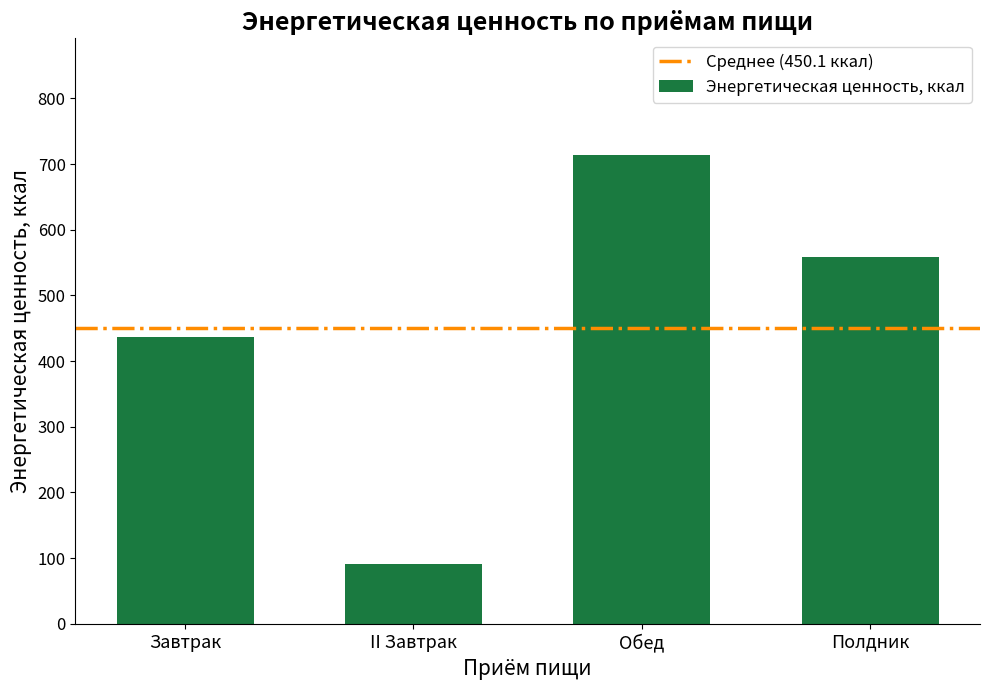

The value at Завтрак is 437.5. True or false?

True